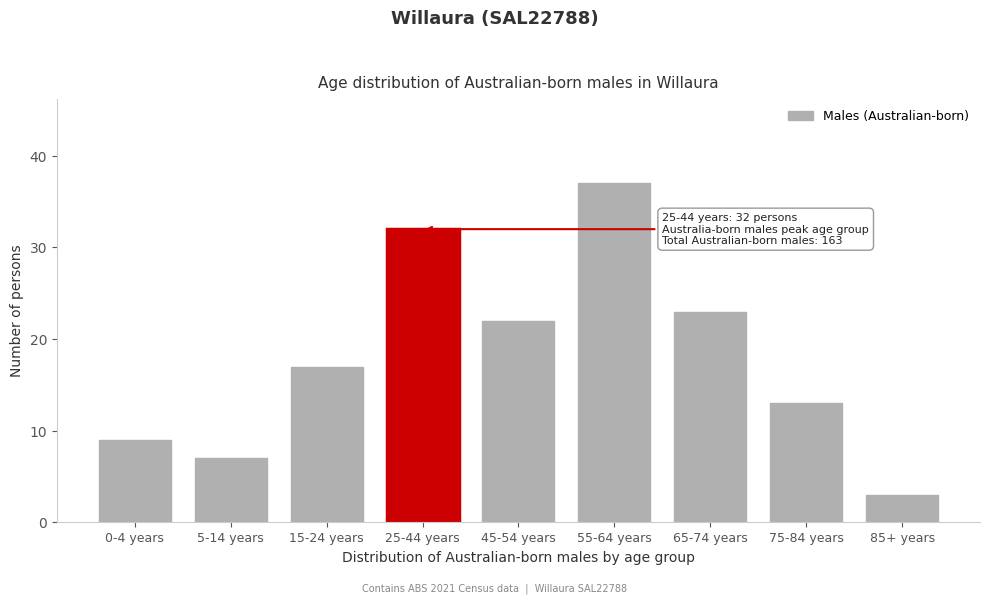

Reading left to right, extract all data points from this chart.

9	7	17	32	22	37	23	13	3